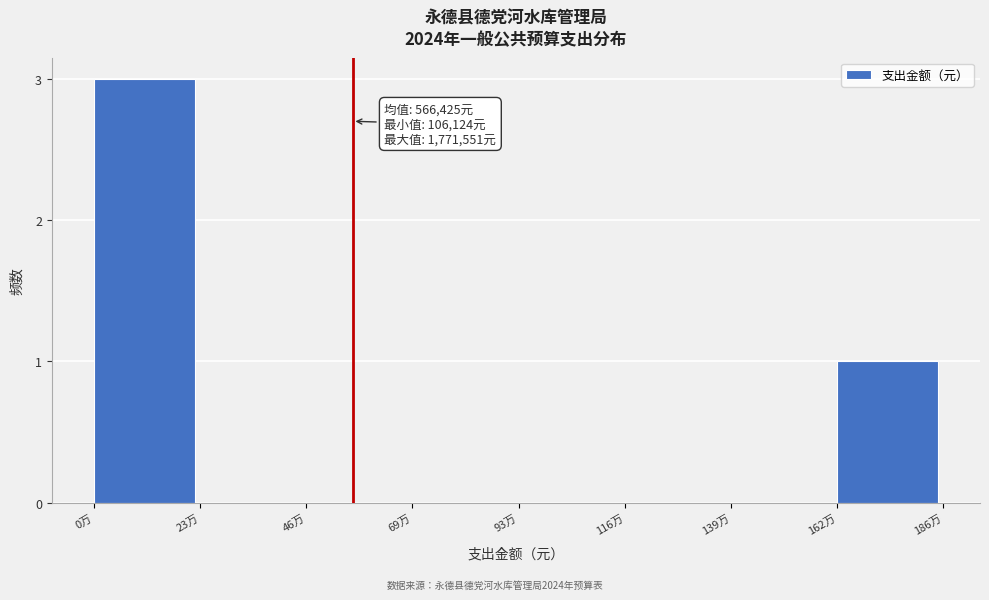

Reading left to right, extract all data points from this chart.

0万=3	23万=0	46万=0	69万=0	93万=0	116万=0	139万=0	162万=1